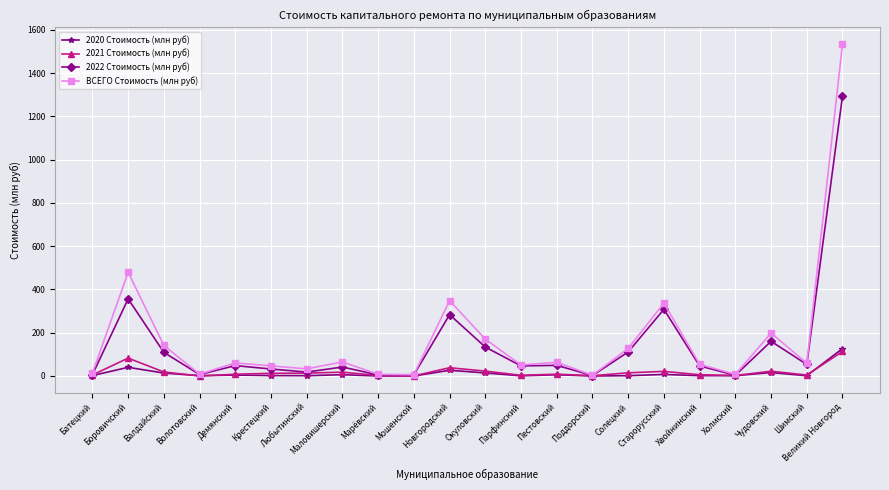

At which category is the sum across all series the highest?

Великий Новгород